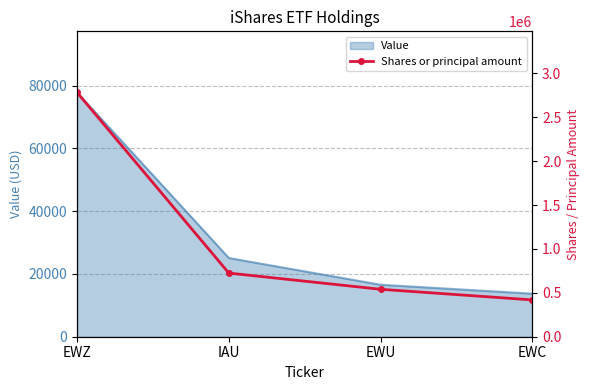

Does the chart have visible grid lines?

Yes